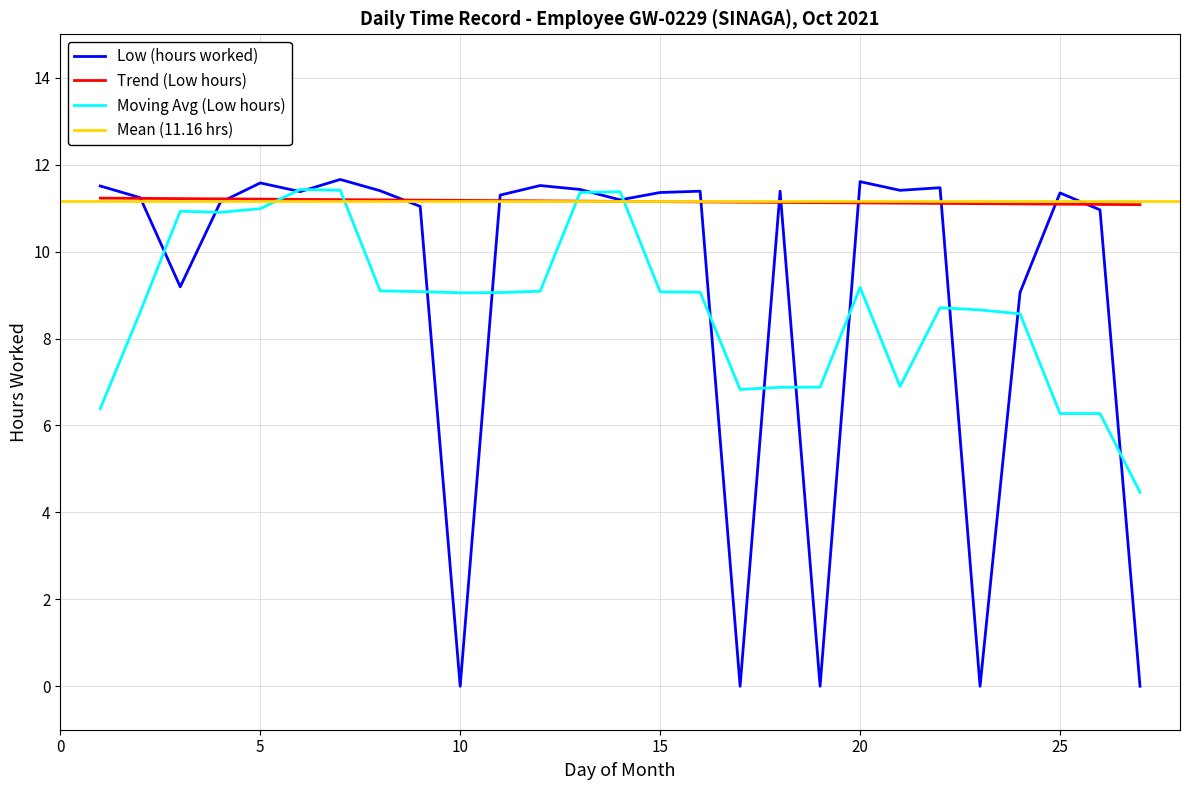

At which category does the chart reach its peak across all series?

7